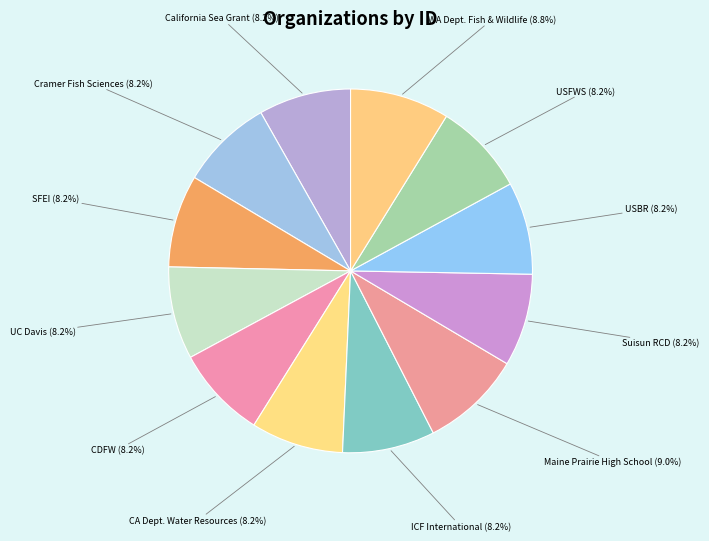

Does any single category account for the majority?

No